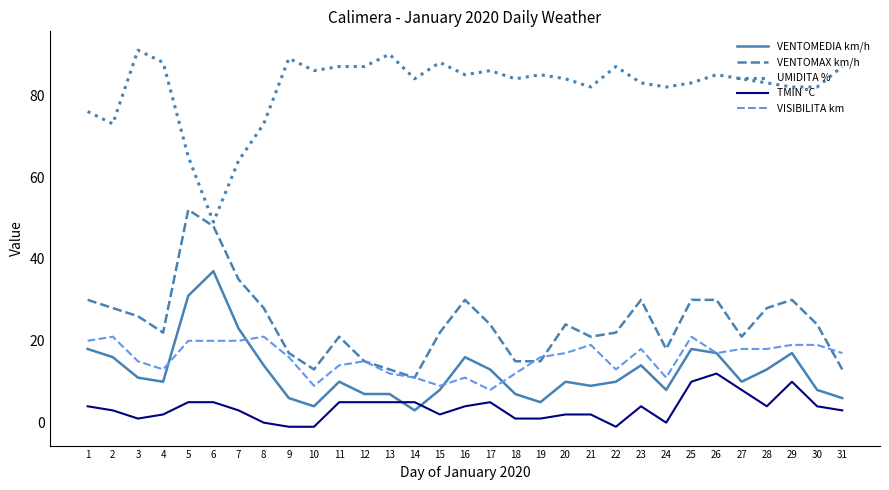

At which label does VENTOMAX km/h reach its minimum?

14